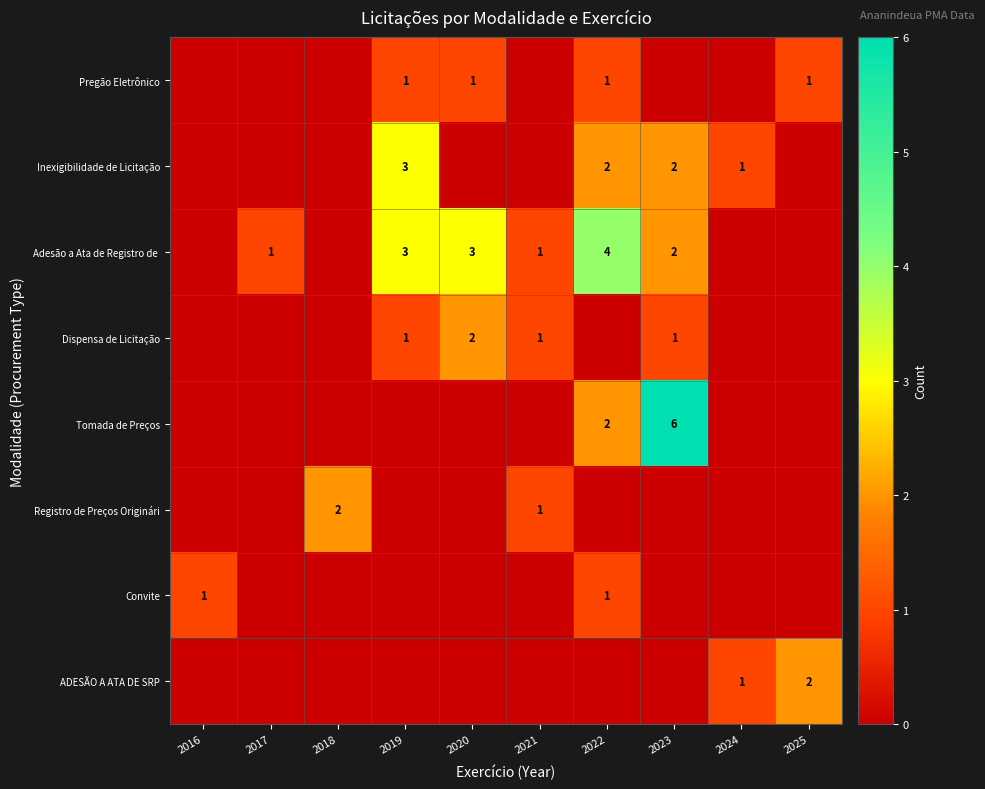

The value of Convite at 2016 is 1. True or false?

False